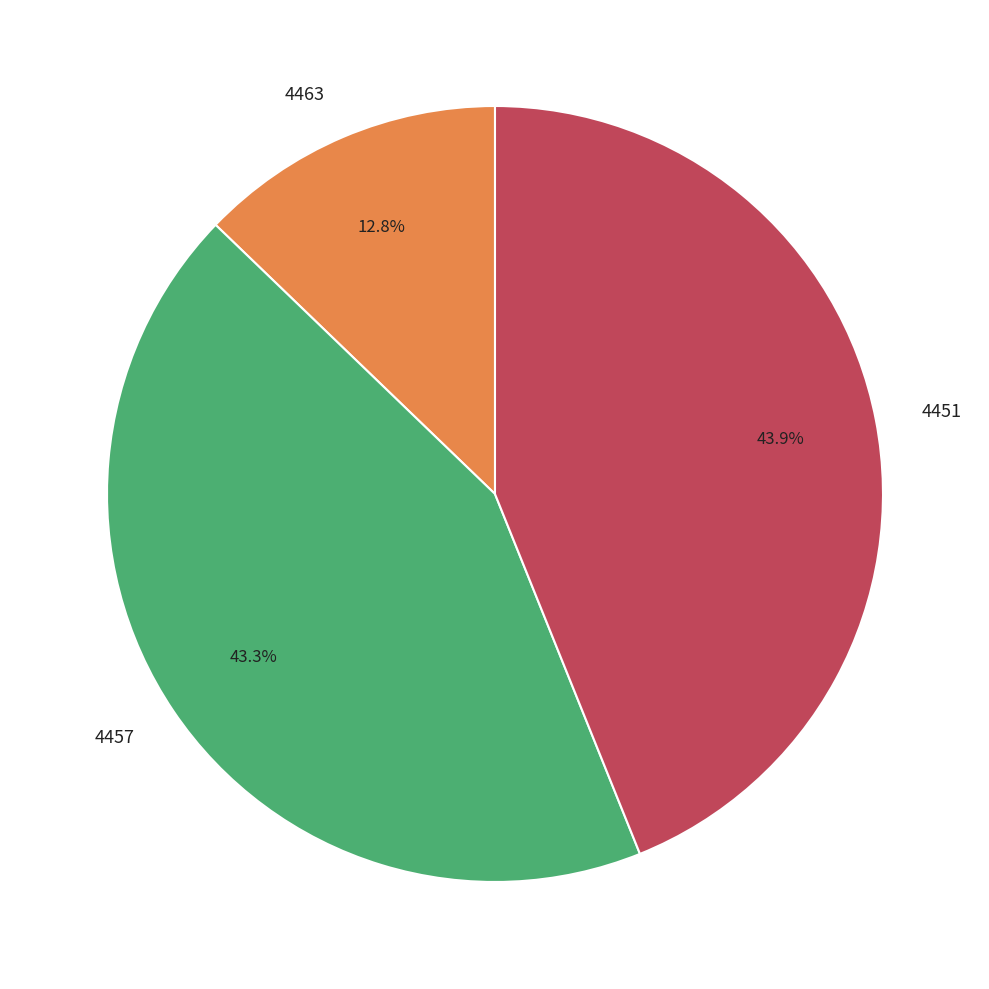

Which category has the biggest portion of the pie?

4451